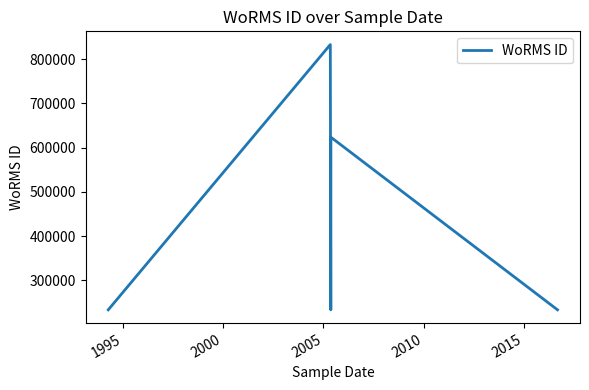

What is the difference between the maximum and minimum values?

599676